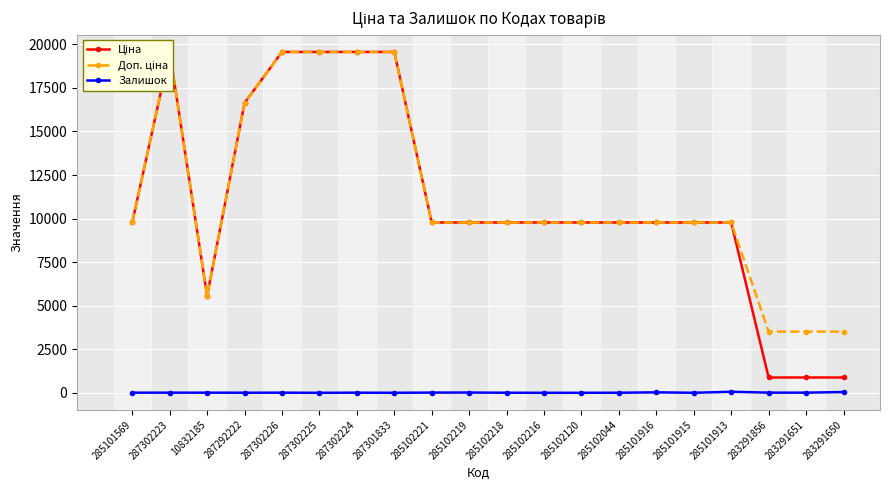

Which series has the largest range (max minus min)?

Ціна